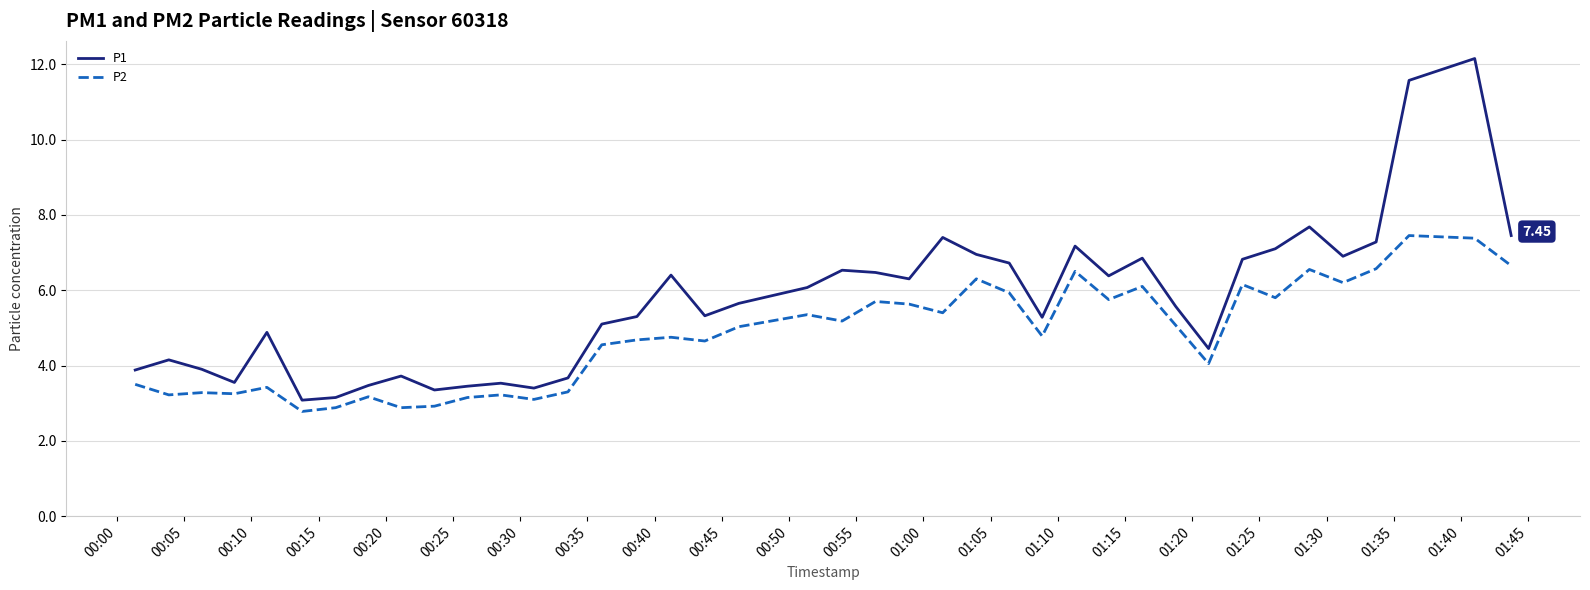

True or false: P2 and P1 cross at least once.

False